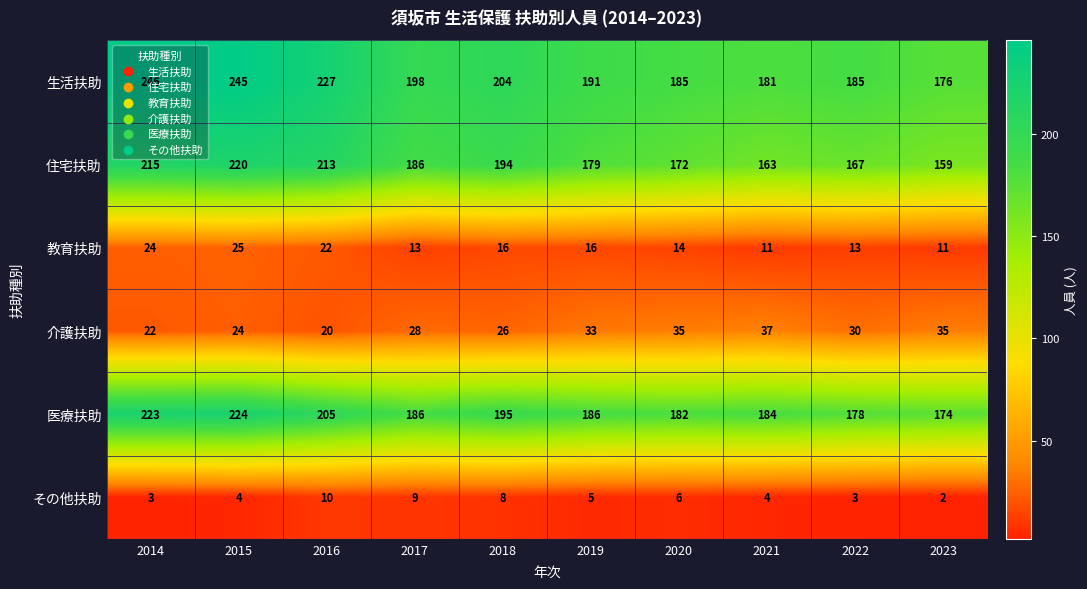

Which series has the largest total across all categories?

生活扶助